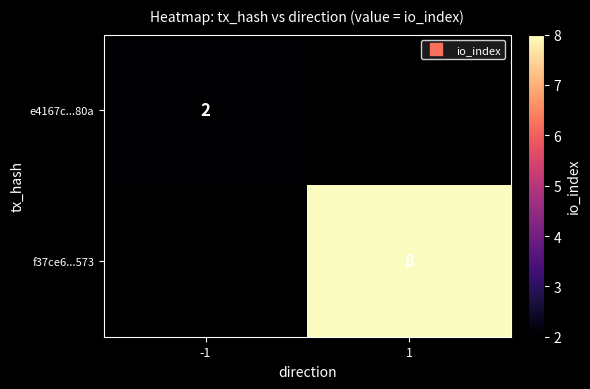

At -1, list the series in order from largest to smallest.

e4167c...80a, f37ce6...573